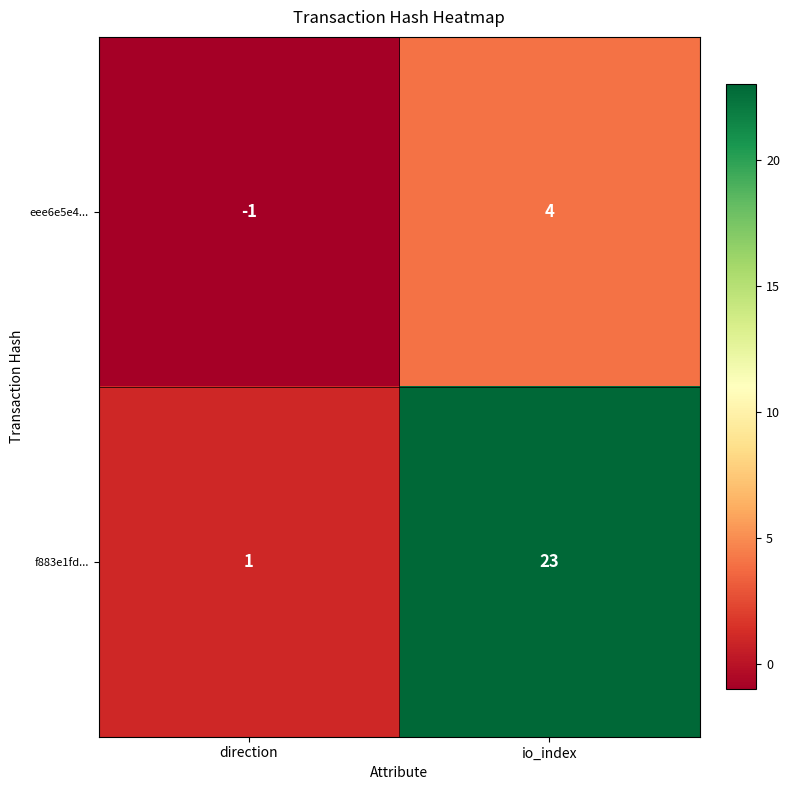

Reading left to right, transcribe all the data shown in this chart.

eee6e5e4...: direction=-1	io_index=4
f883e1fd...: direction=1	io_index=23